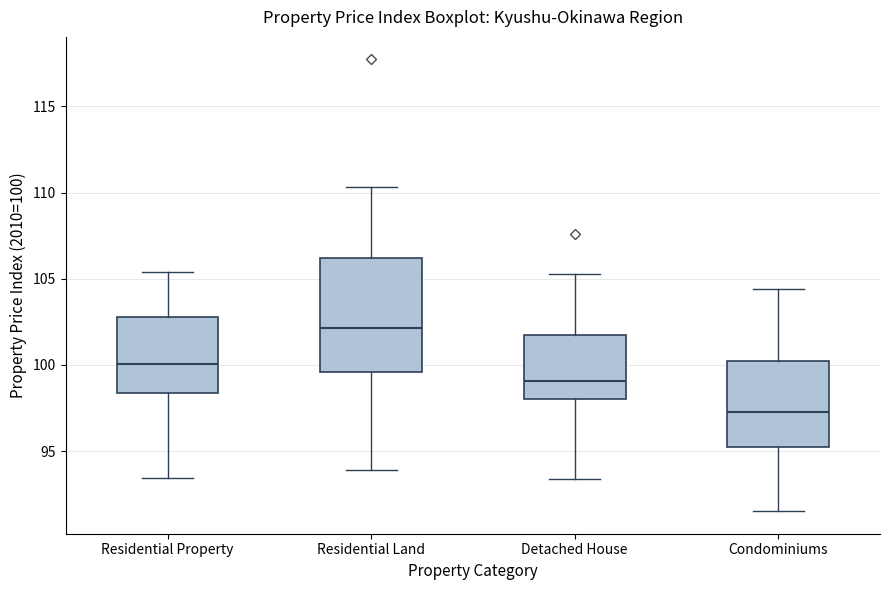

Reading left to right, read every box against the y-axis: the position of its median line, the range the box covers, and the ends of its whiskers. The values are not printed on the chart, so give them approximately, as read against the axis.

Residential Property: median 100.0, box 98.5 to 103.0, whiskers 93.5 to 105.5
Residential Land: median 102.0, box 99.5 to 106.0, whiskers 94.0 to 110.5
Detached House: median 99.0, box 98.0 to 102.0, whiskers 93.5 to 105.5
Condominiums: median 97.5, box 95.0 to 100.0, whiskers 91.5 to 104.5